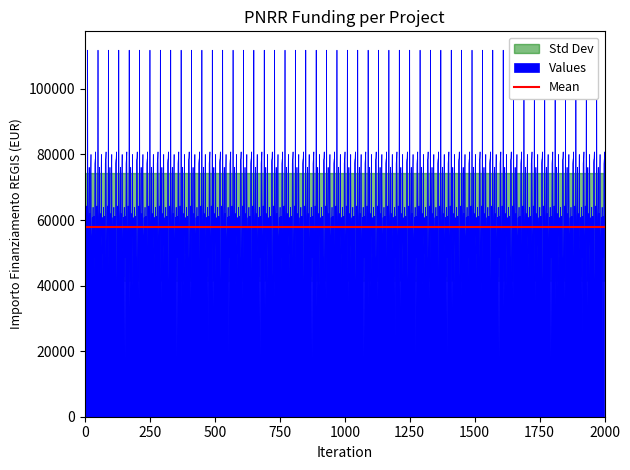

What is the change in value from 35 to 37?

+29853.1